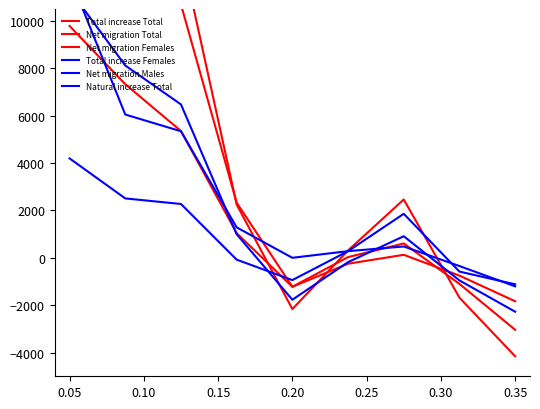

How many series are shown in this chart?

6